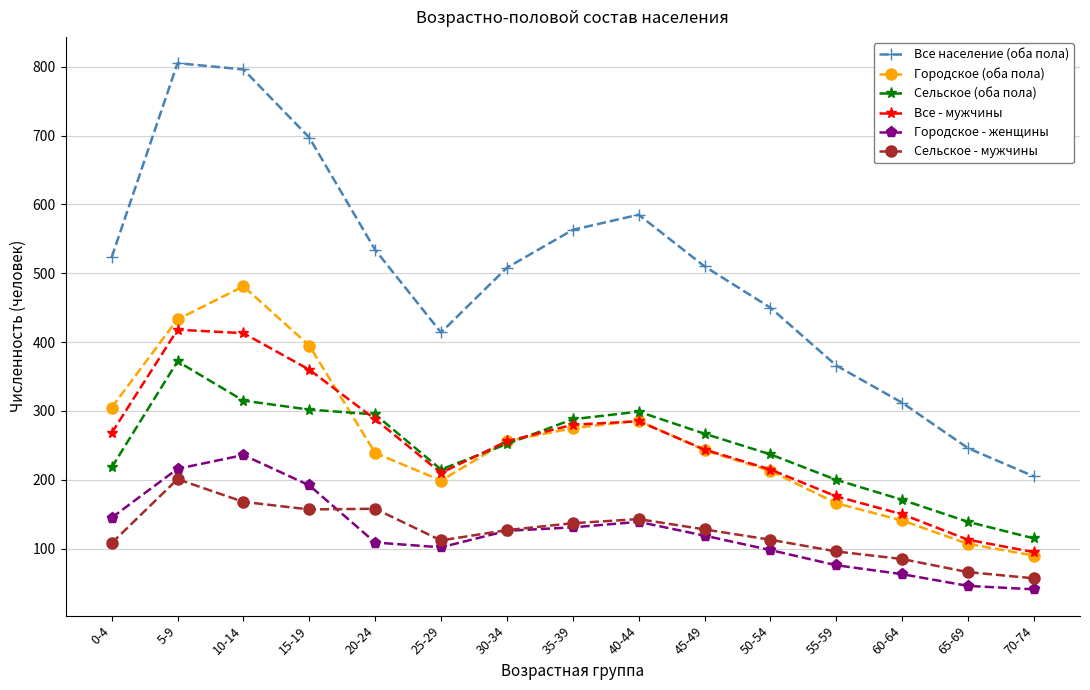

How many lines are shown in the chart?

6